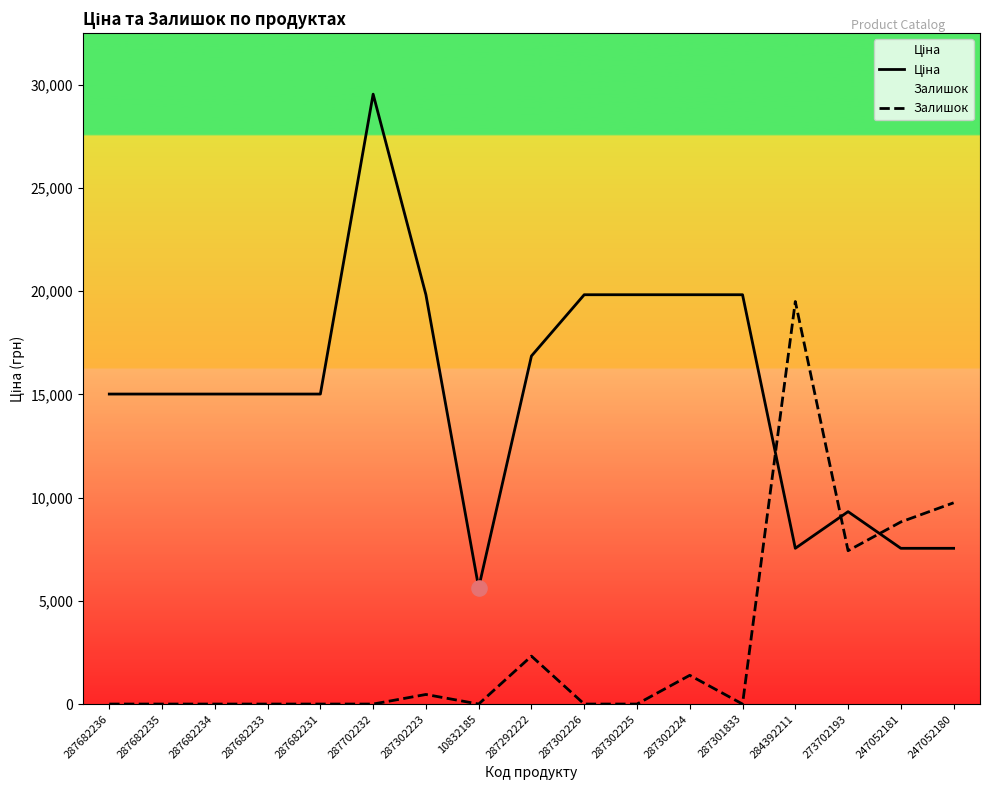

What is the total value across all series at 287302225?

19831.1